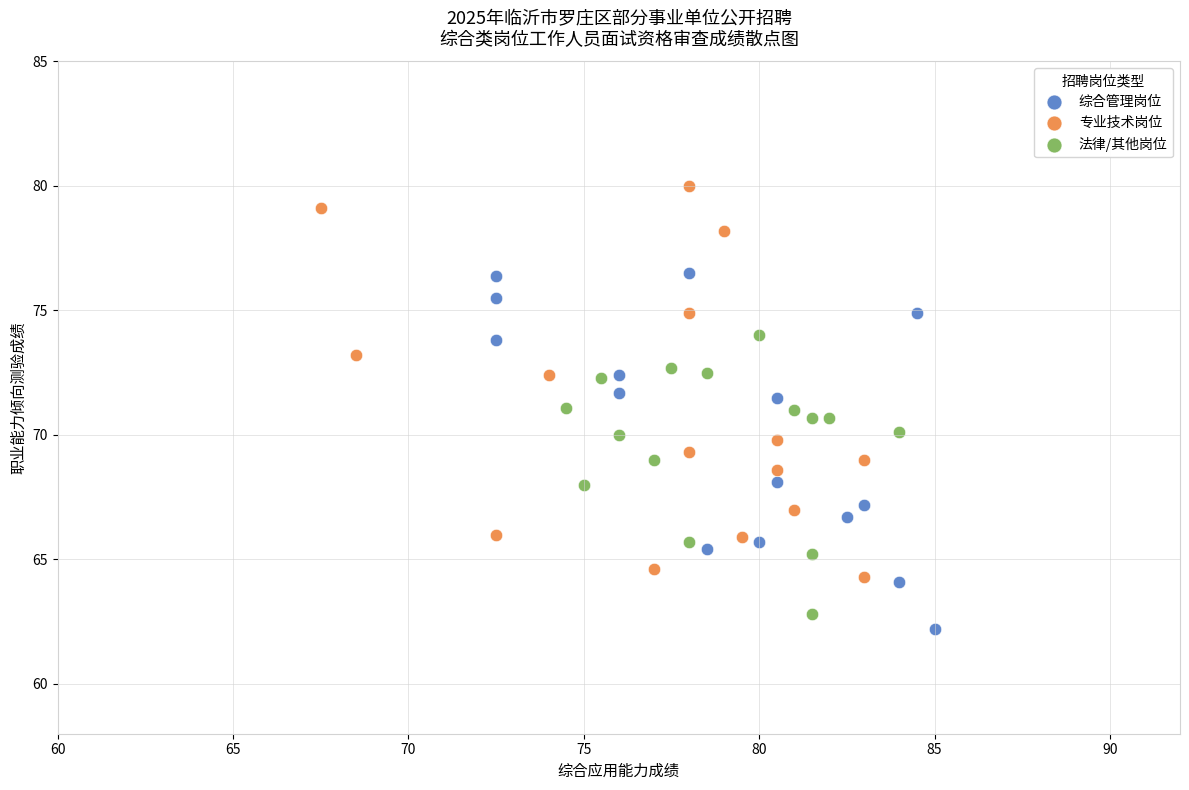

Which series reaches the maximum Y coordinate?

专业技术岗位